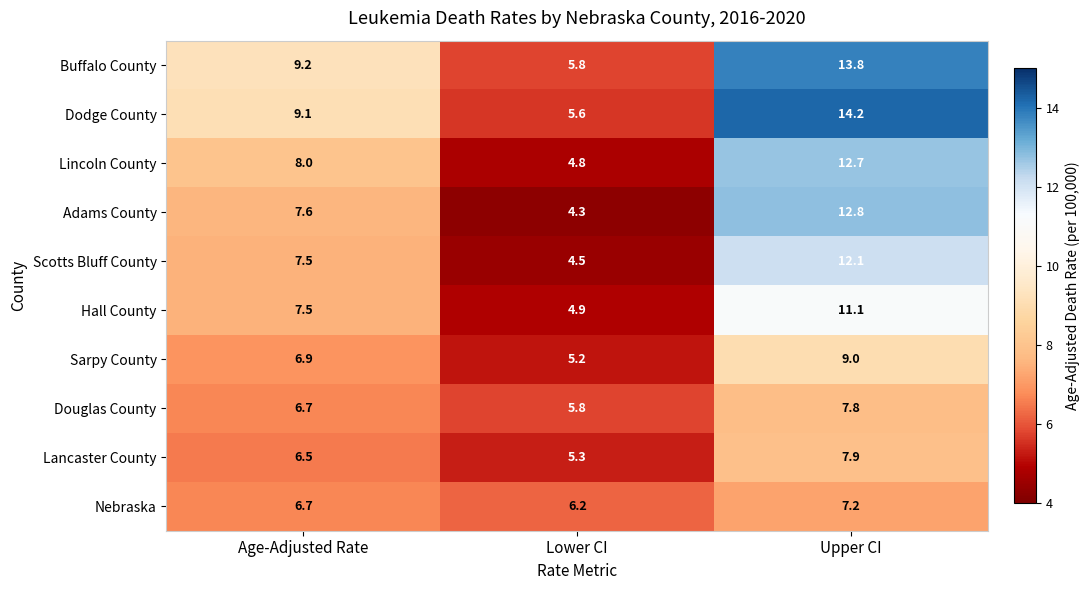

What is the minimum value shown in the chart?

4.3